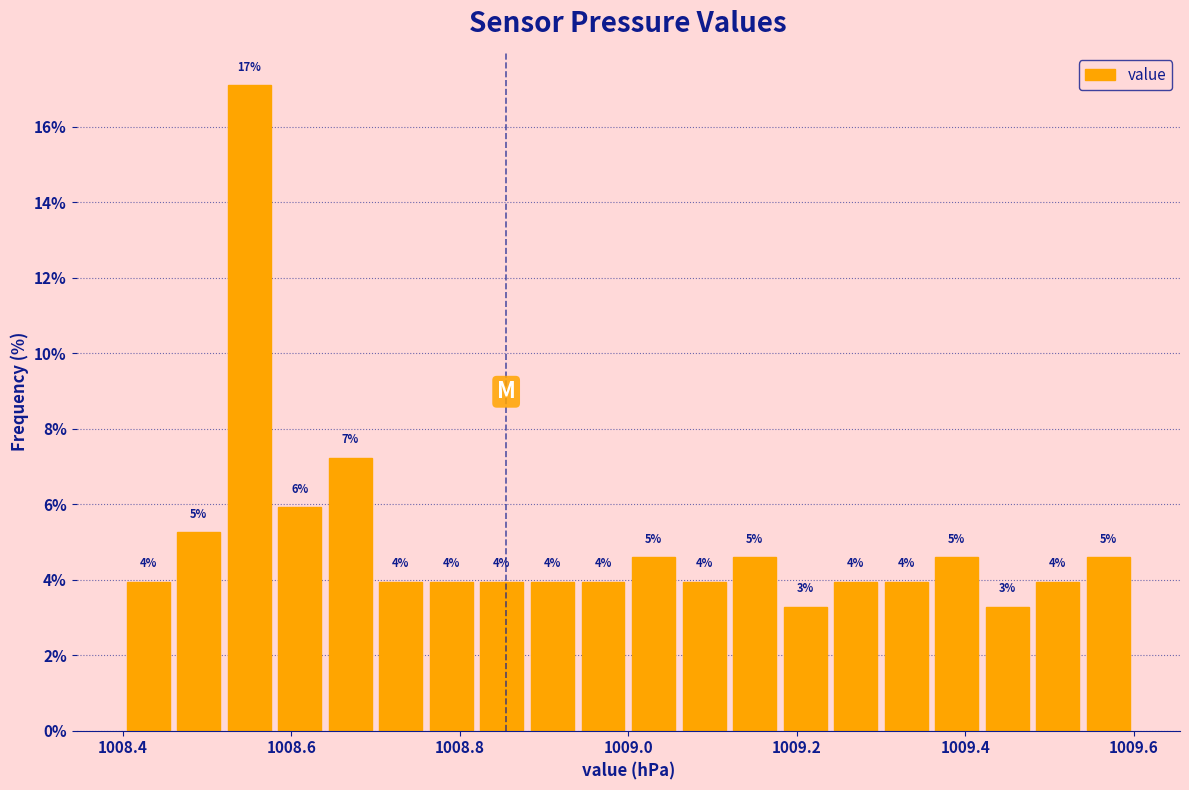

Read against the x-axis, roughly where is the centre of the tallest bar?

1008.56